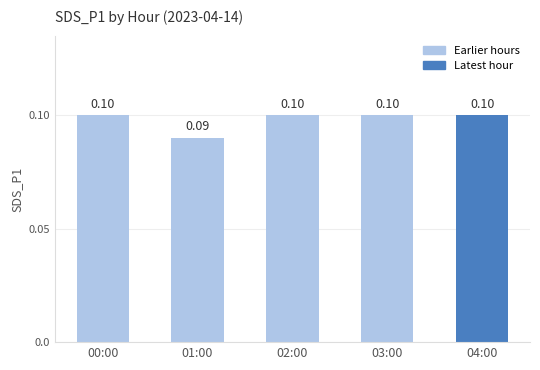

Are the bars grouped side by side (vs. stacked)?

No